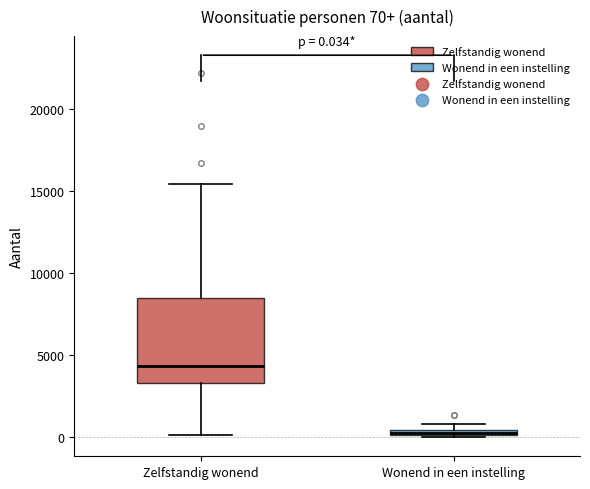

Which box has the highest median line?

Zelfstandig wonend